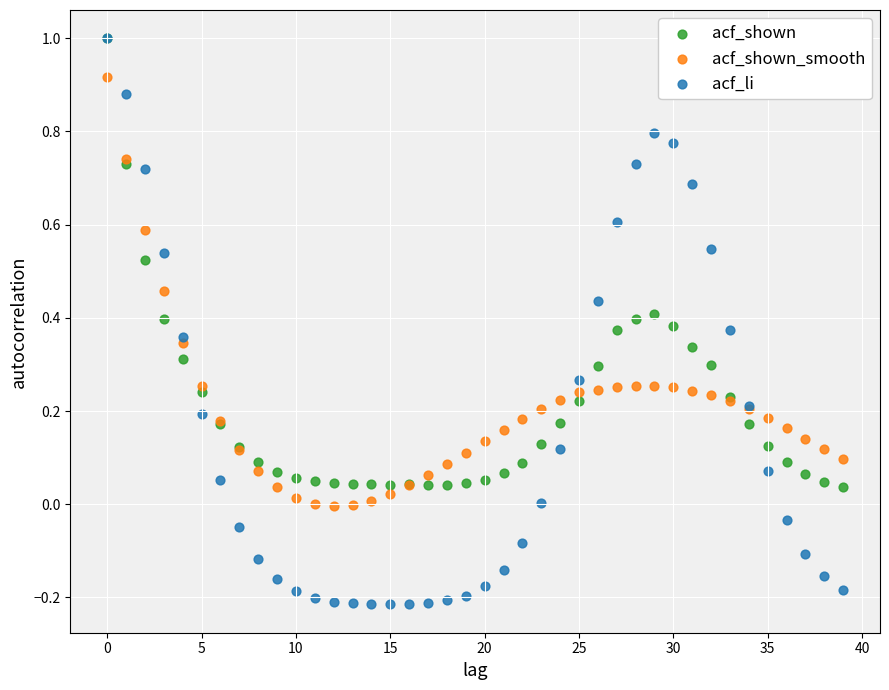

What are all the series names shown in the legend?

acf_shown, acf_shown_smooth, acf_li